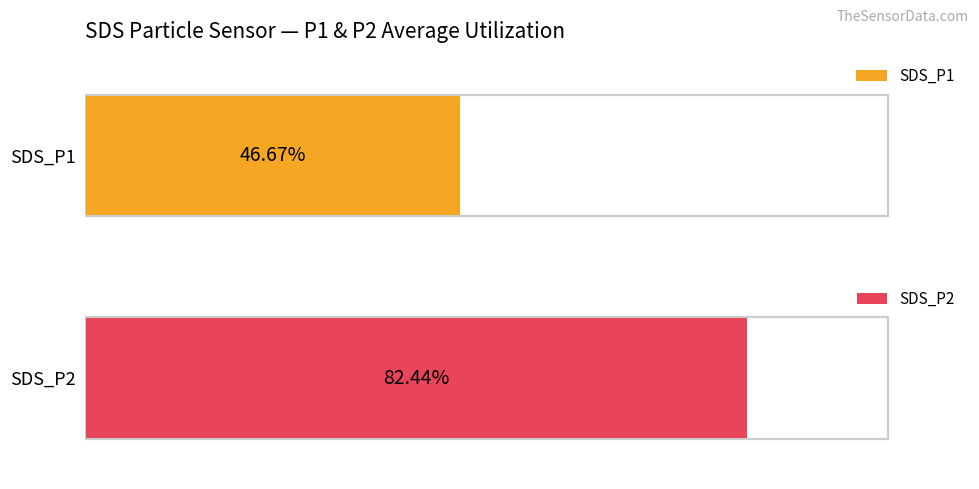

What are all the series names shown in the legend?

SDS_P1, SDS_P2